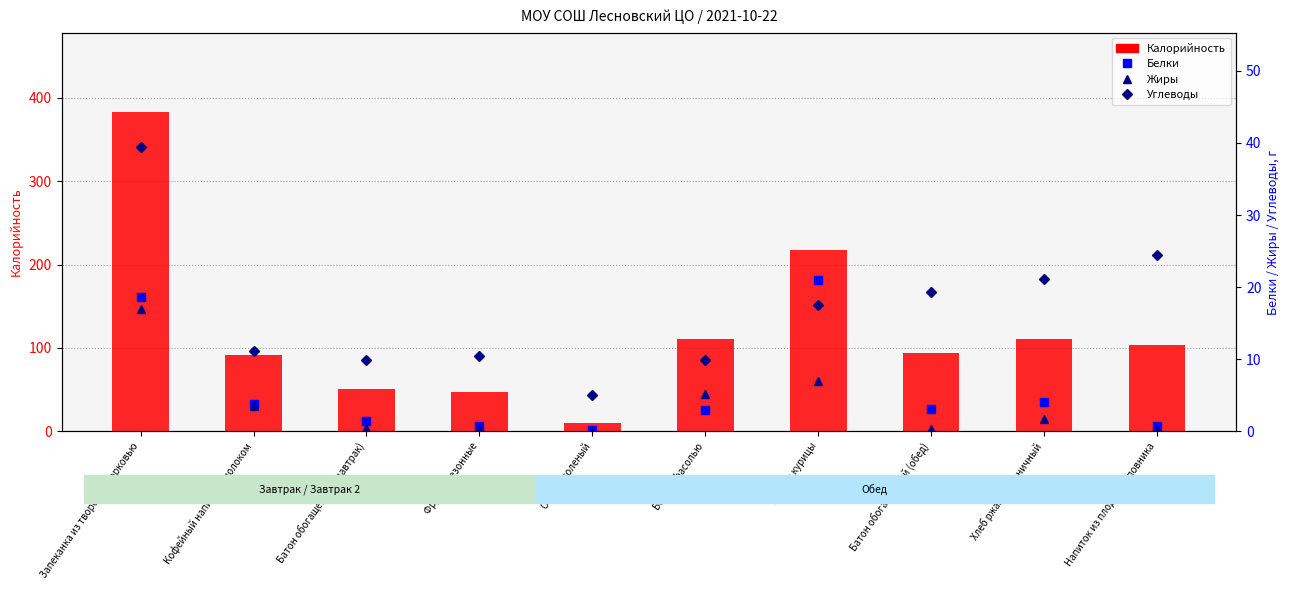

How many data points in Белки are less than 3?

5